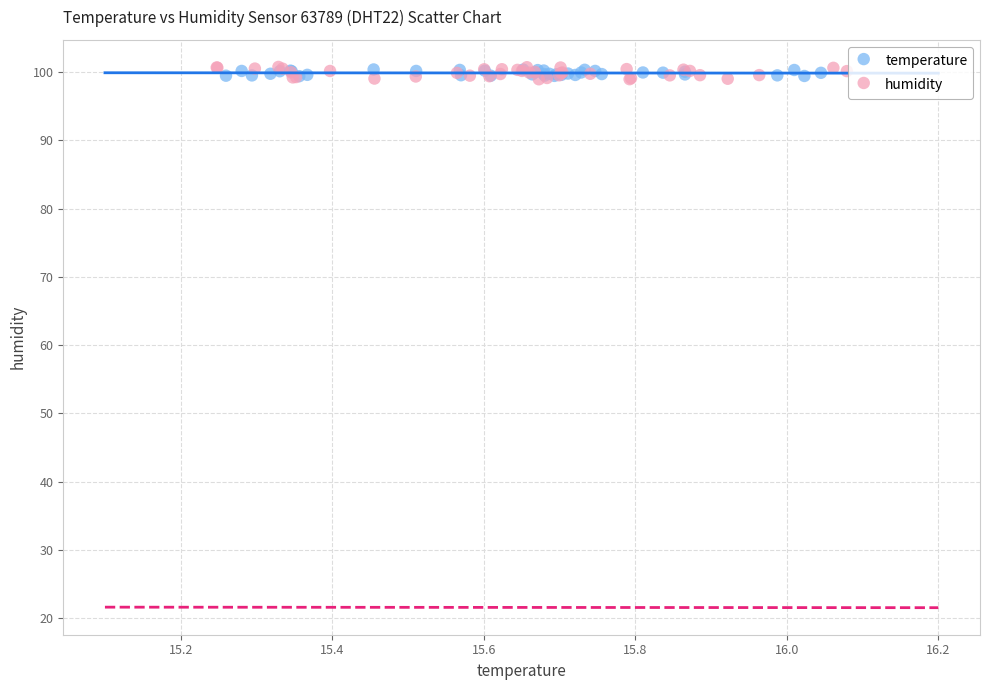

Which series has the largest Y range (max minus min)?

humidity